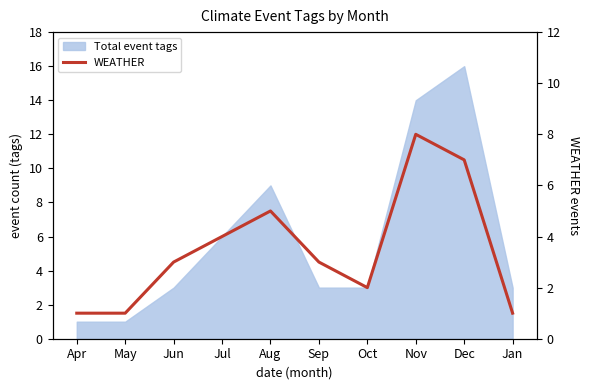

Reading left to right, what are all the values shown in this chart?

Apr=1	May=1	Jun=3	Jul=4	Aug=5	Sep=3	Oct=2	Nov=8	Dec=7	Jan=1